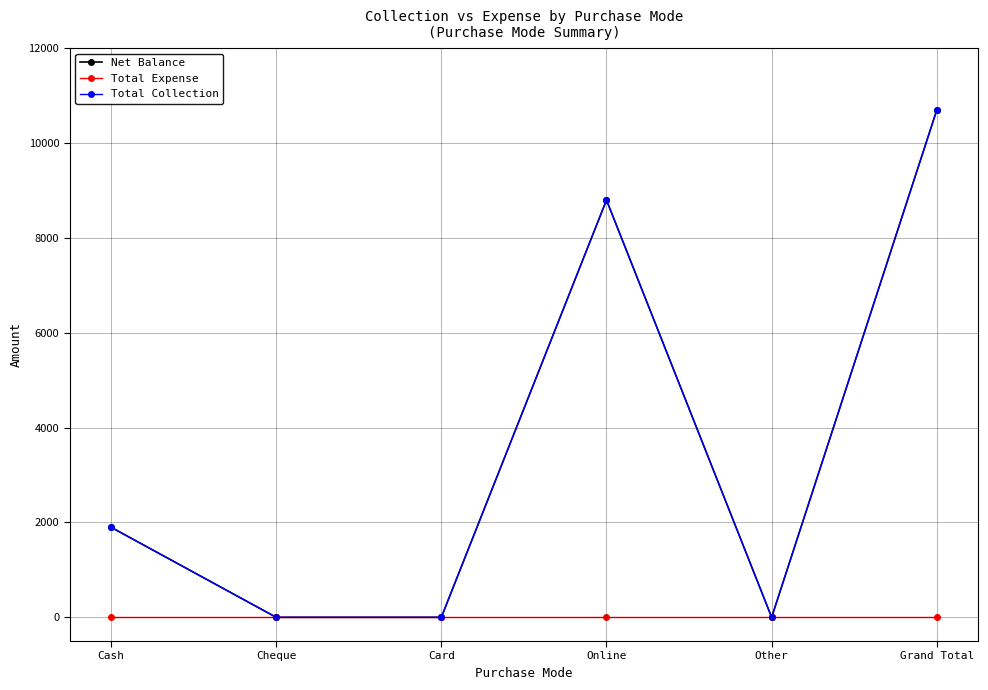

What is the label of the 4th point from the left?

Online